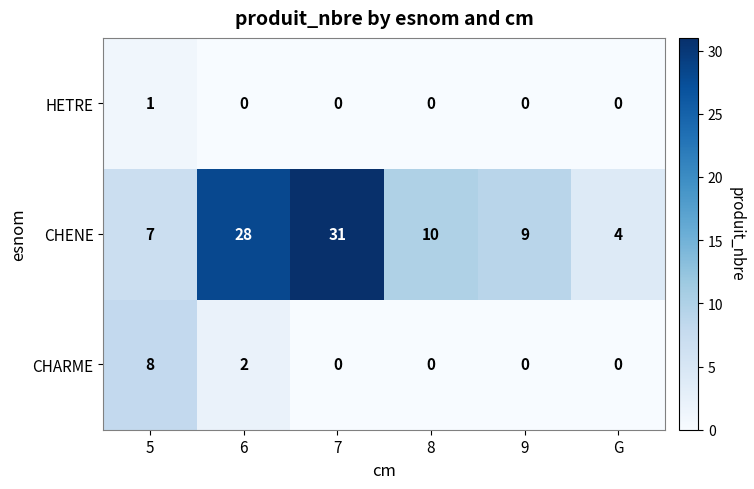

What is the difference between the CHENE values at 5 and 7?

24